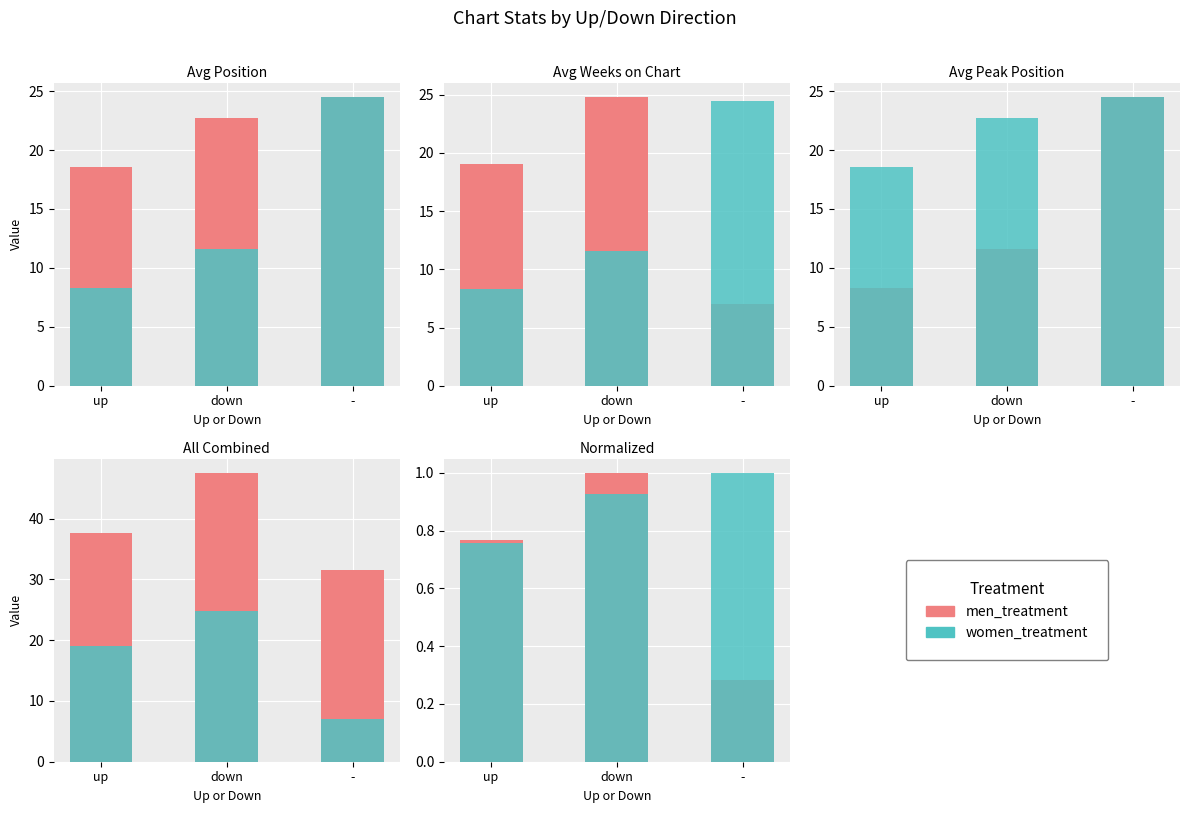

Which series has the largest range (max minus min)?

men_treatment